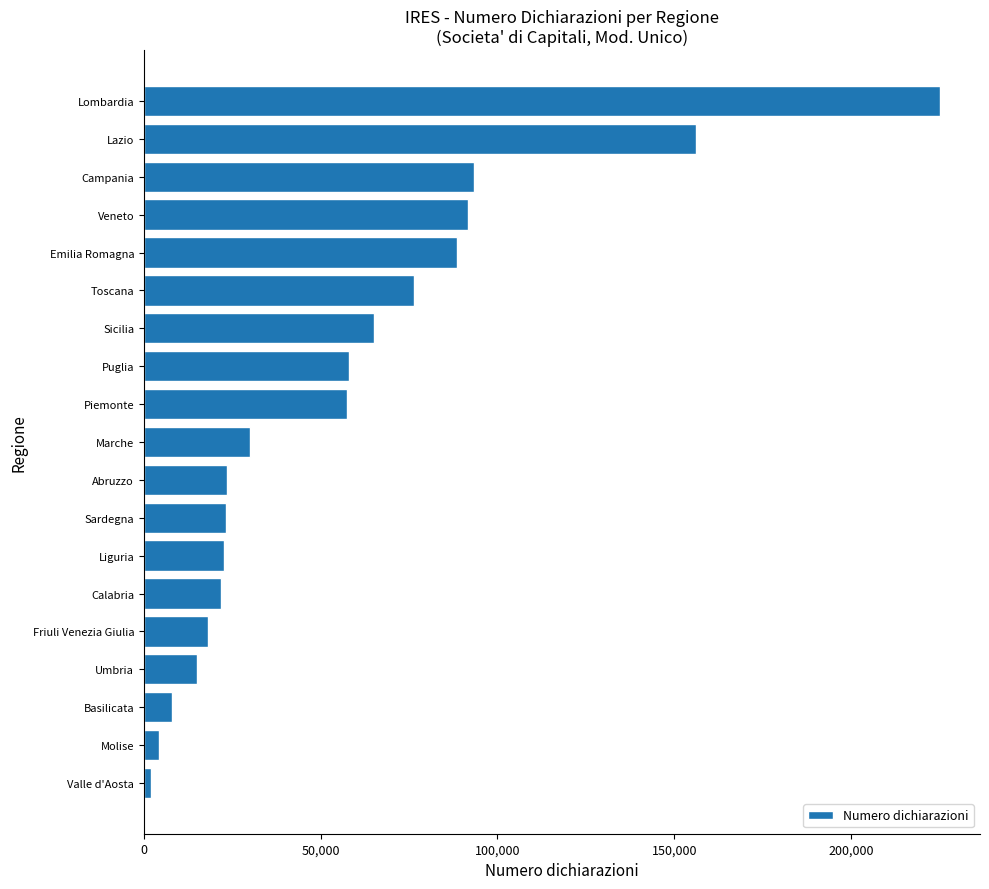

What is the difference between the maximum and minimum values?

223241